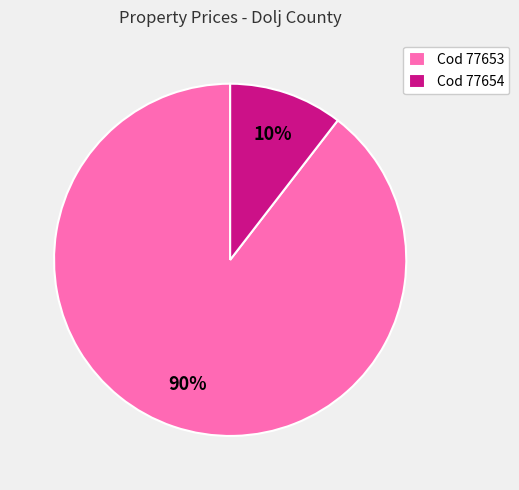

Which category has the biggest portion of the pie?

Cod 77653